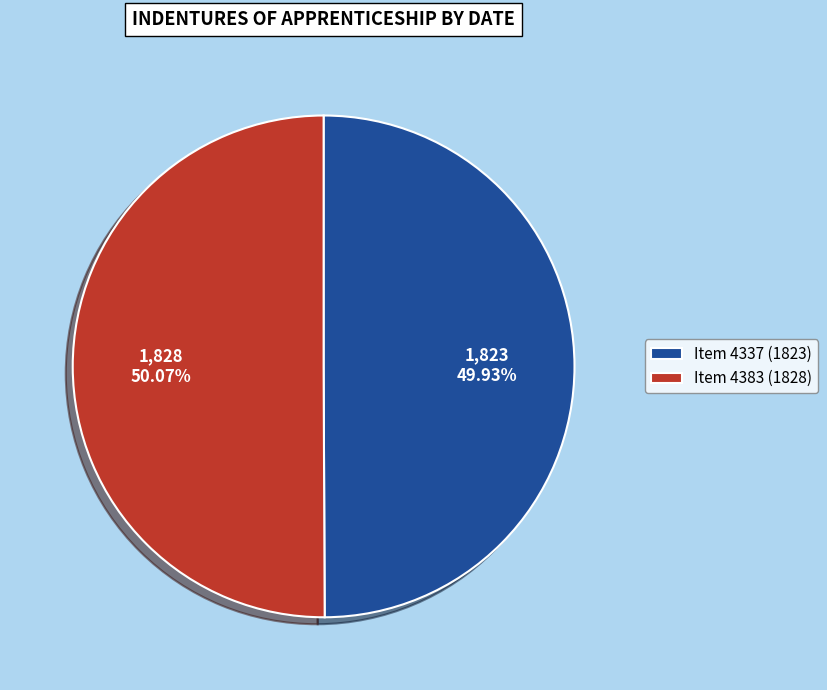

Is there any slice that represents more than half of the pie?

Yes